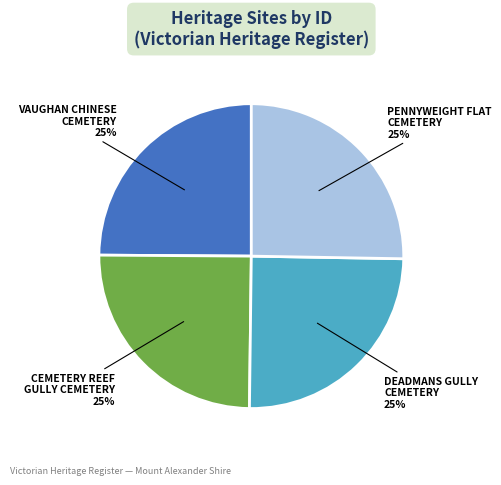

How many slices are in this pie chart?

4